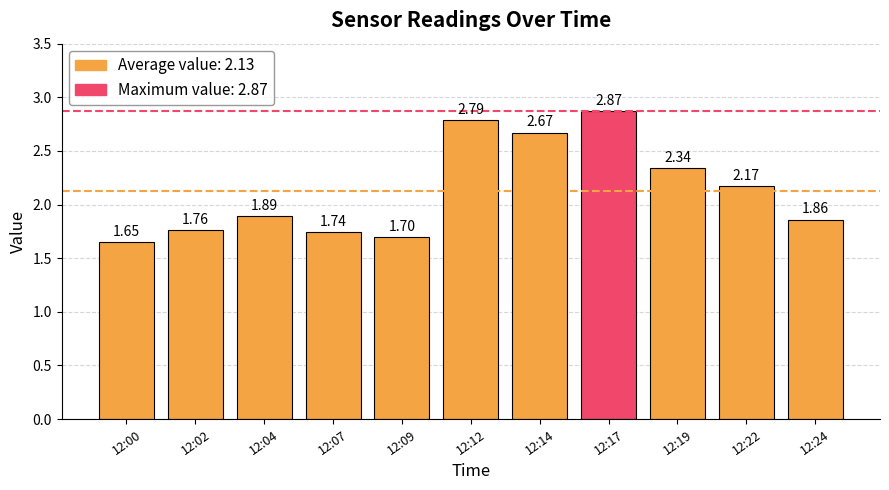

What is the change in value from 12:04 to 12:17?

+1.0